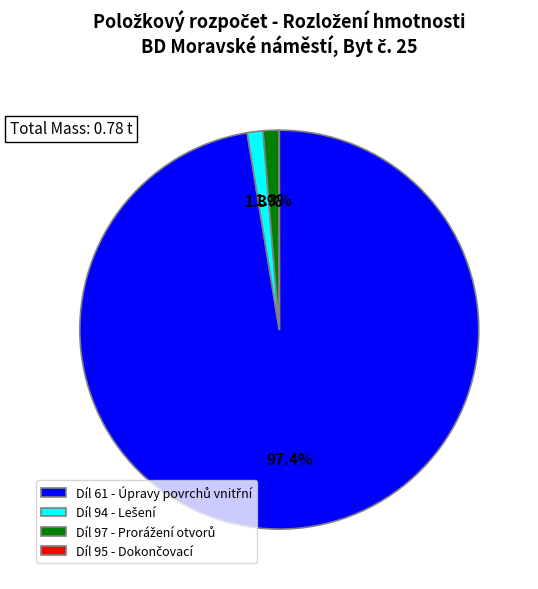

Is there any slice that represents more than half of the pie?

Yes